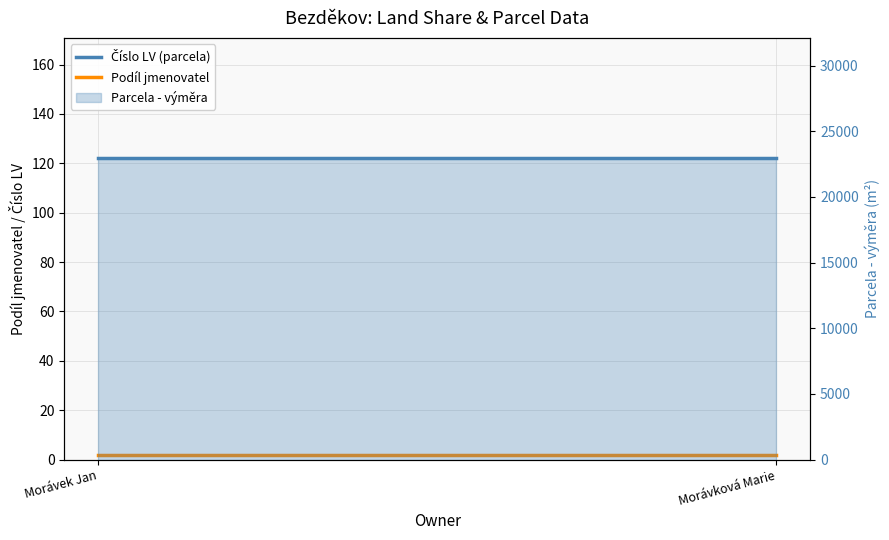

At which label does Číslo LV (parcela) reach its minimum?

Morávek Jan